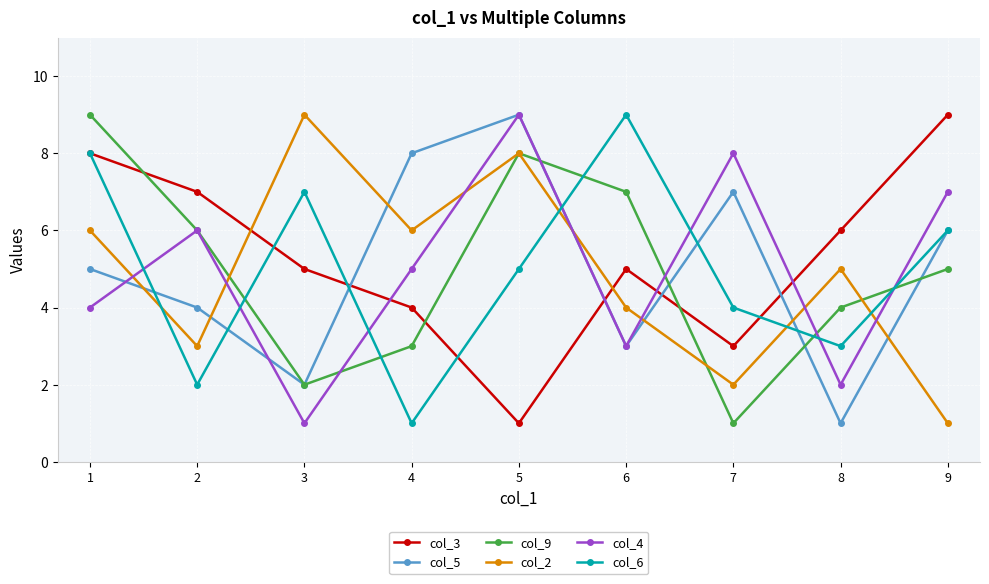

Where is the first local maximum for col_6?

3